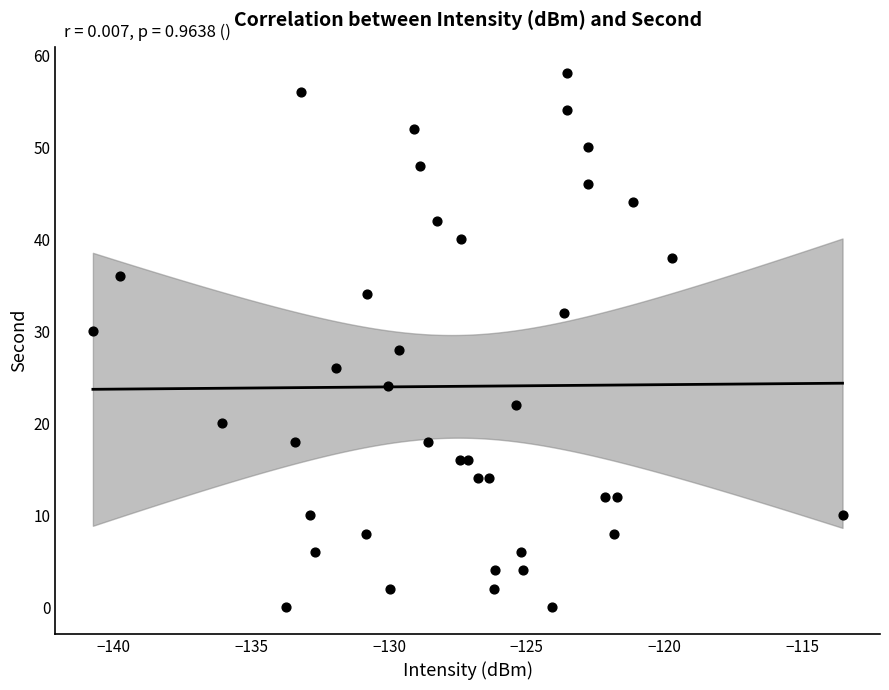

What is the range of Y values (max minus min)?

58